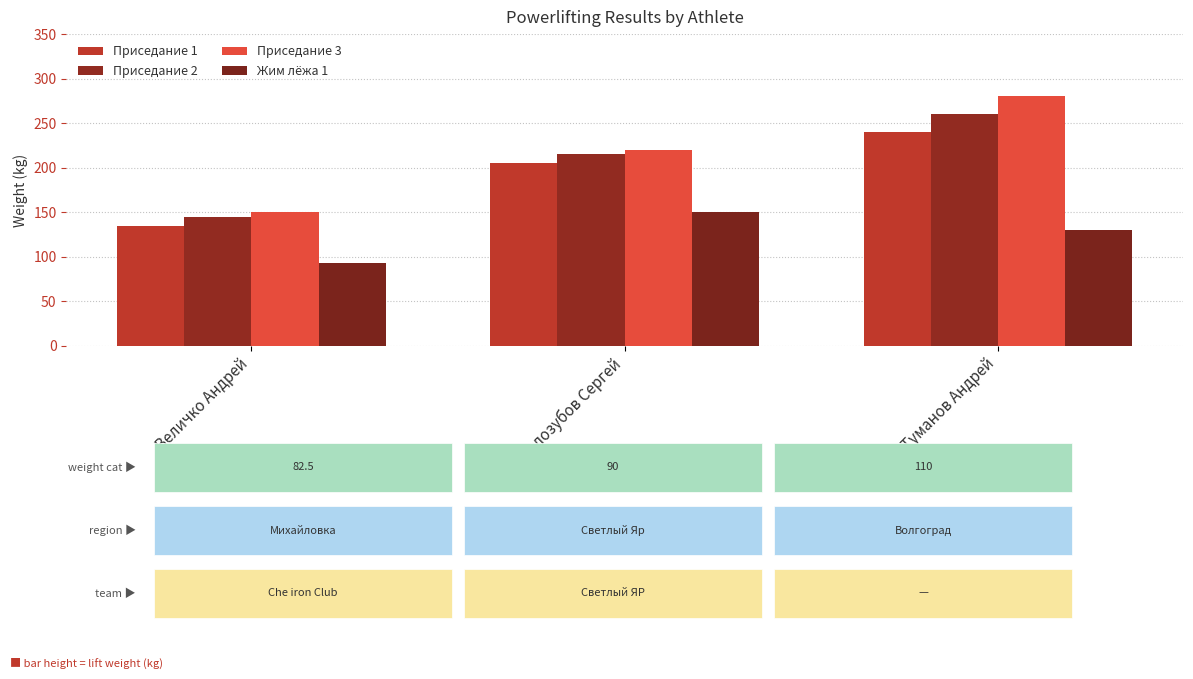

The Жим лёжа 1 series shows 150.0 at Скалозубов Сергей. True or false?

True